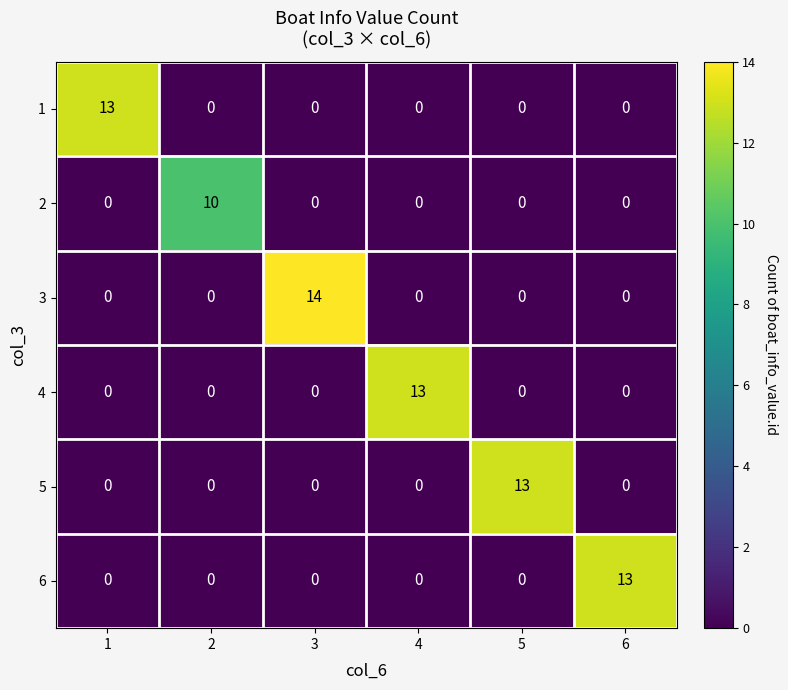

Is the value of 3 at 1 greater than the value of 2 at 2?

No